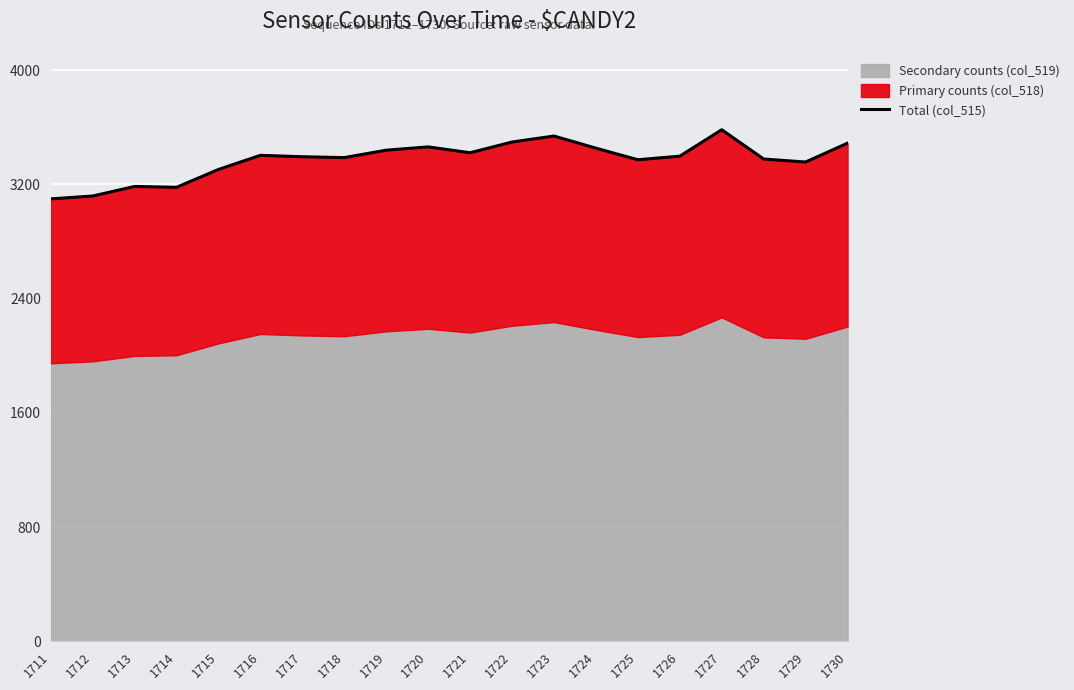

What is the ratio of the value at 1716 to the value at 1715?

1.0